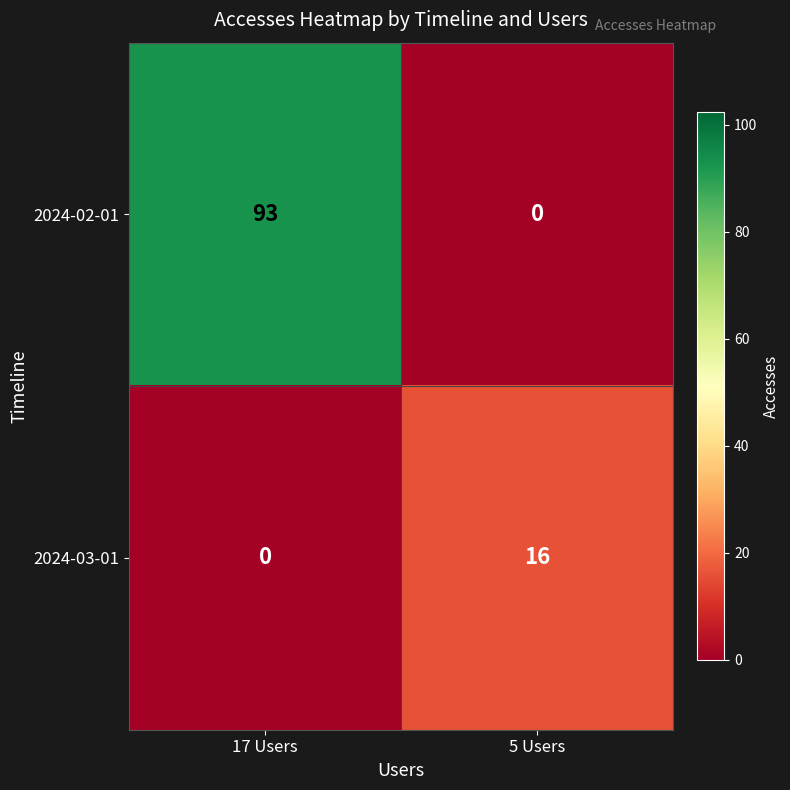

How many values in 2024-02-01 are above zero?

1